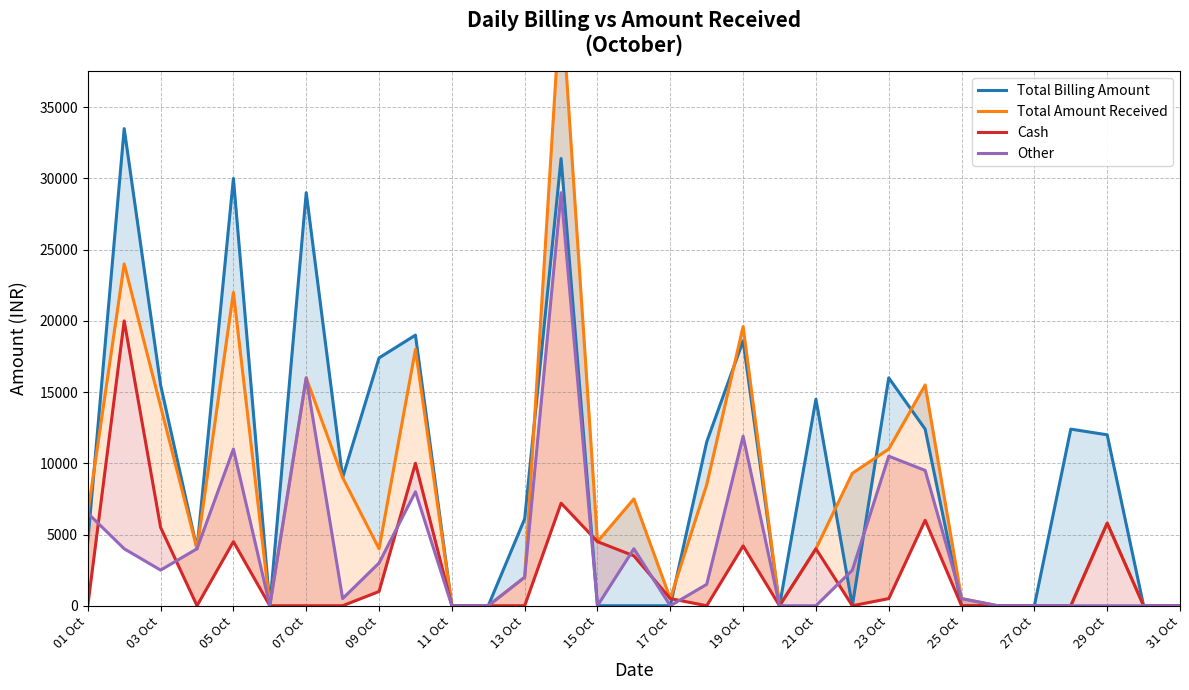

What is the difference between the second highest and second lowest values in the Cash series?

10000